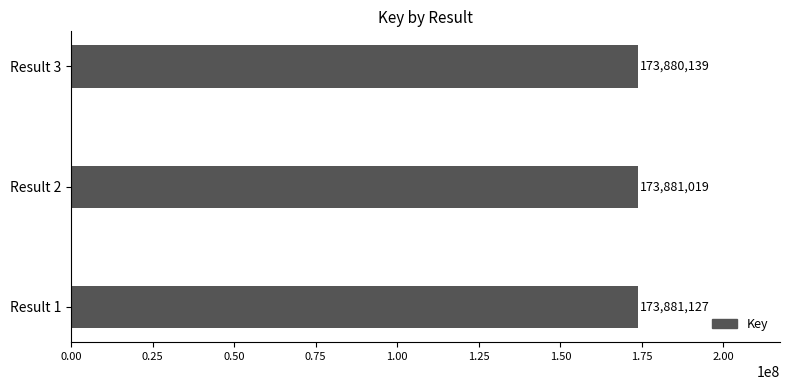

What is the minimum value shown in the chart?

173880139